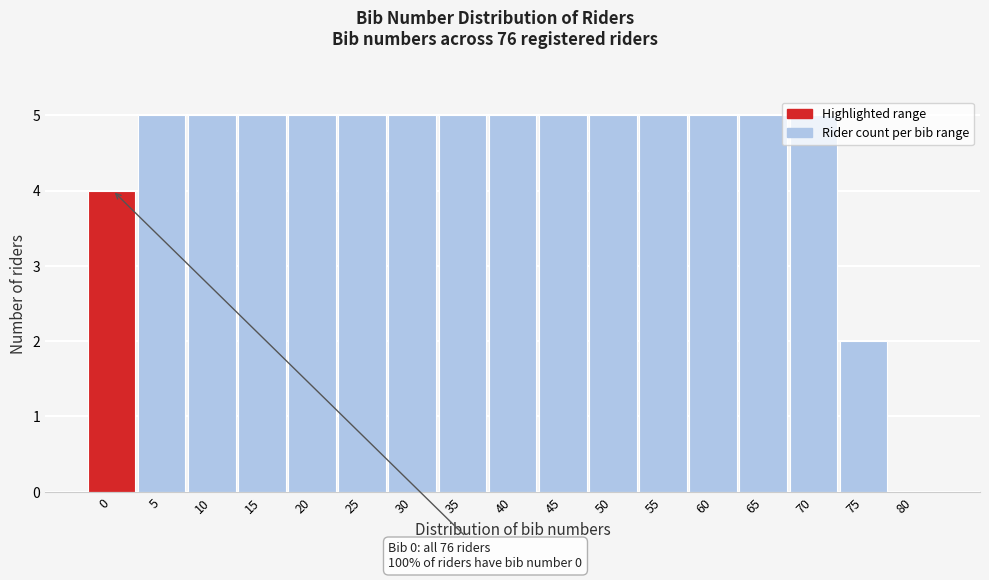

What value does the data have at 10?

5